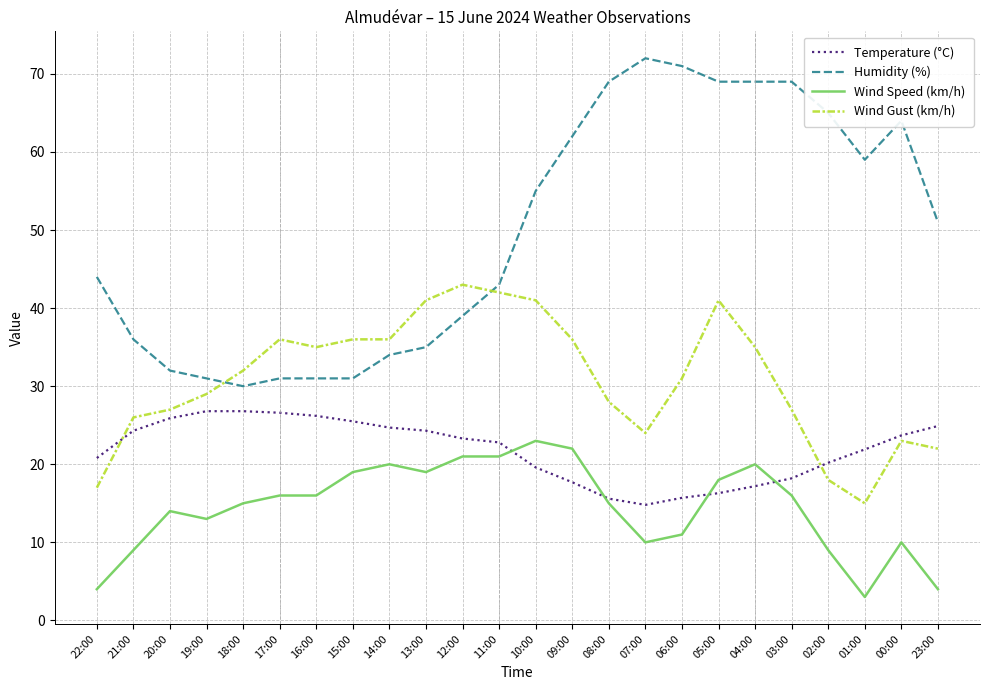

Which series changed the most between 22:00 and 12:00?

Wind Gust (km/h)